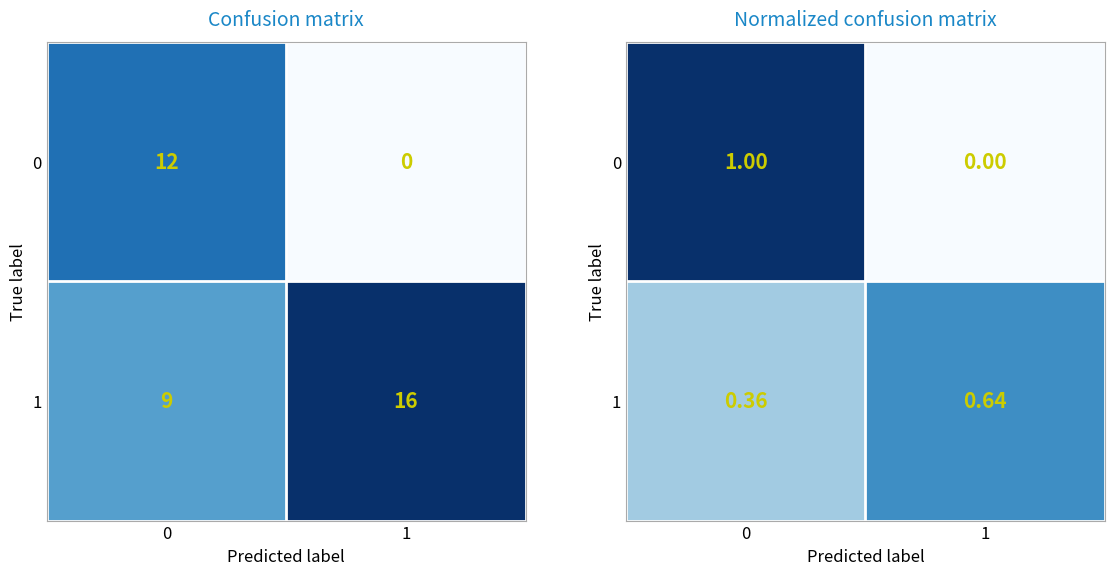

What is the total value across all series at 0?

1.4